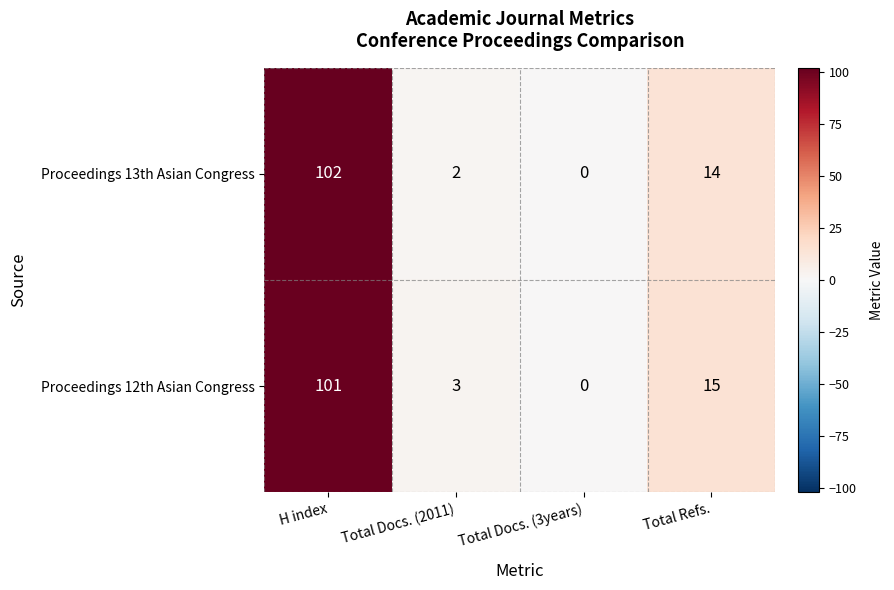

What is the difference between the highest and lowest values at Total Docs. (2011)?

1